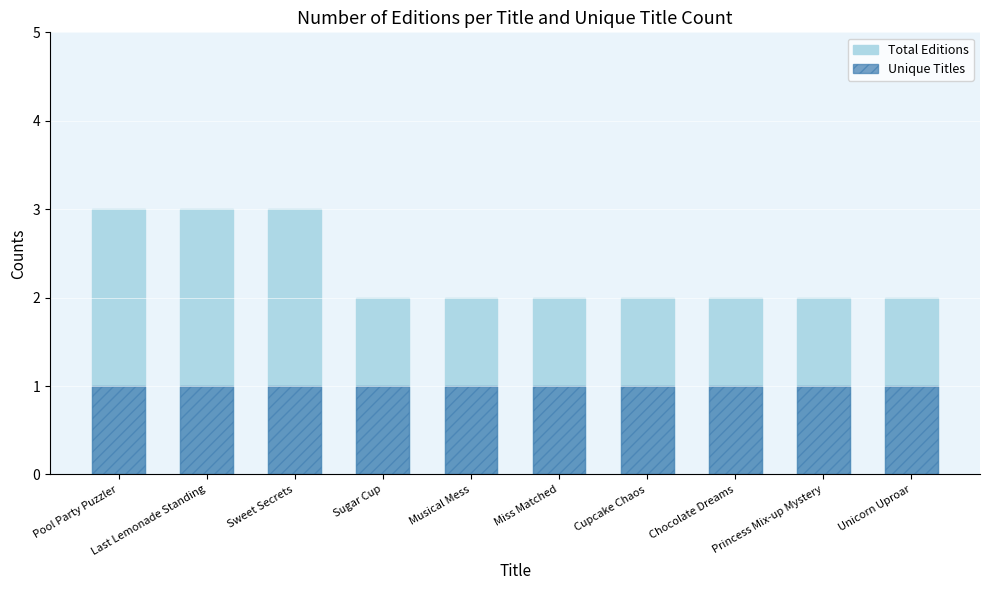

Between Miss Matched and Musical Mess, which is larger?

Miss Matched